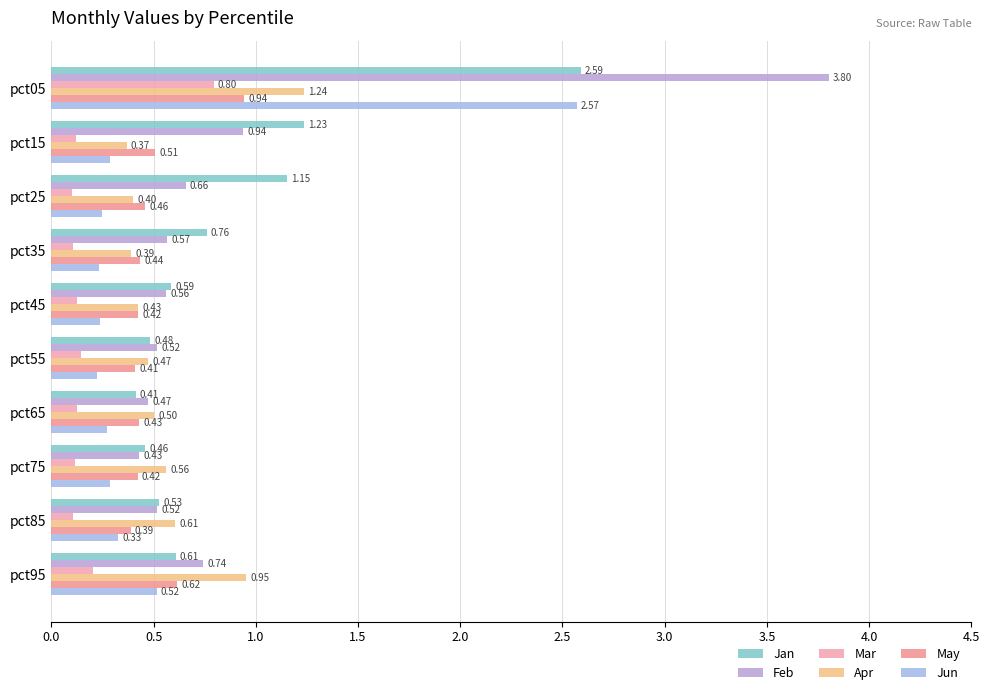

Count the number of categories in the chart.

10